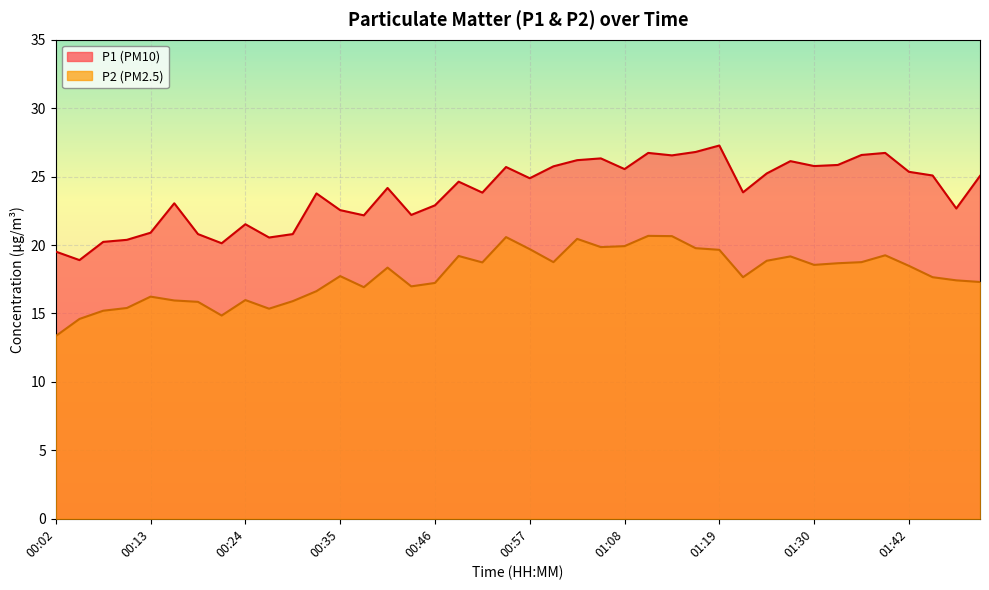

How many lines are shown in the chart?

2